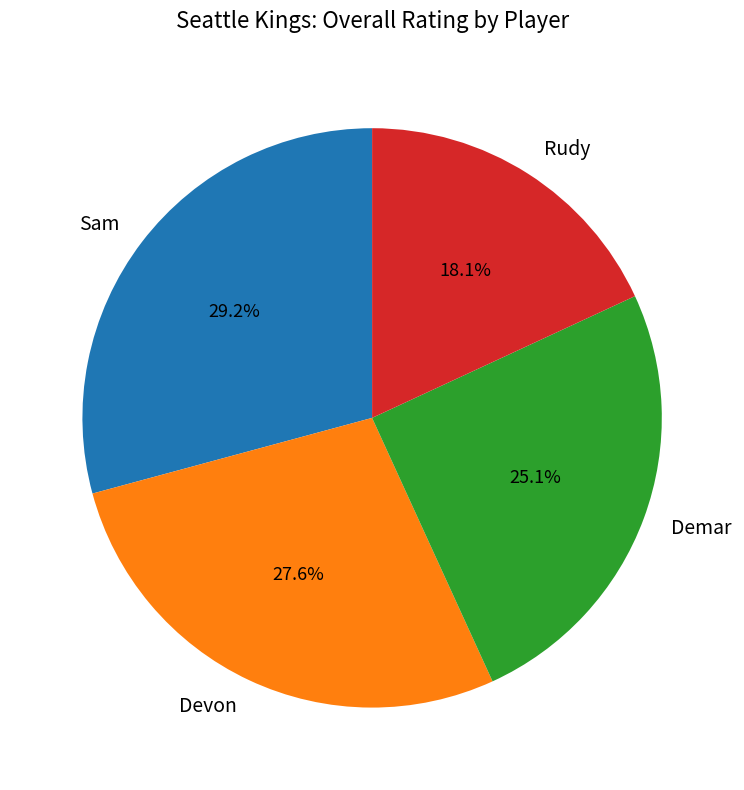

What percentage do Devon and Rudy together represent?

45.7%